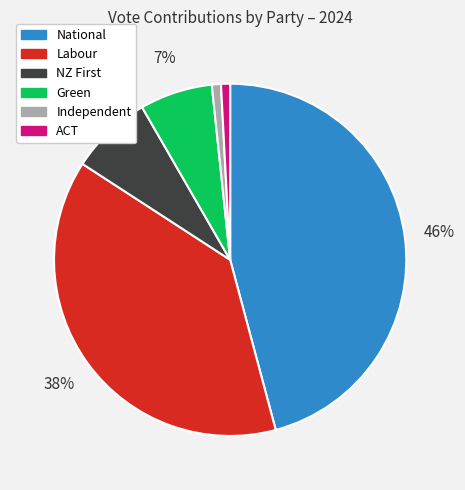

How many segments does this pie chart have?

6